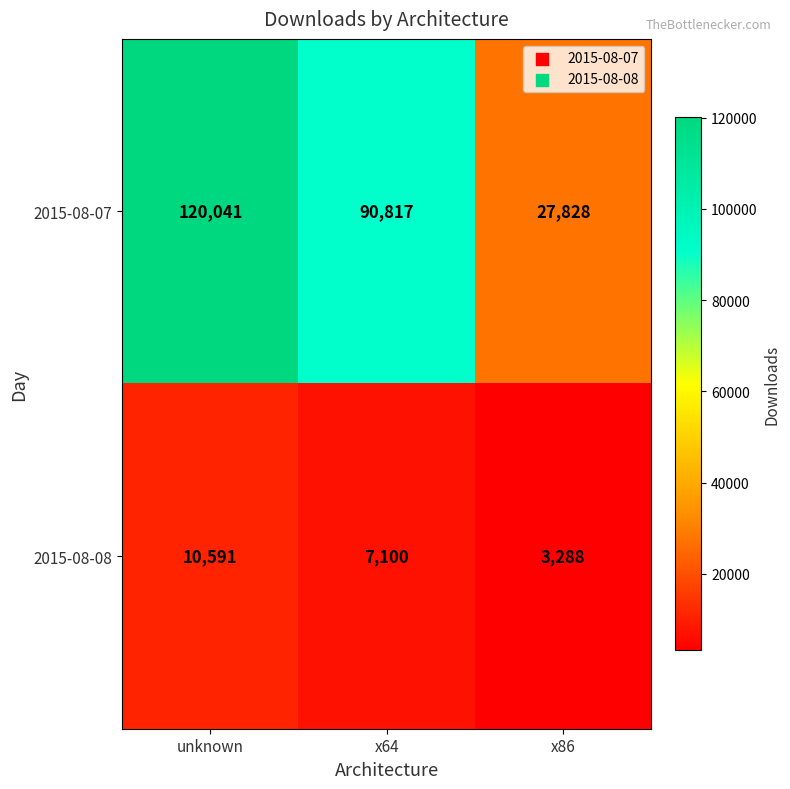

At which label does 2015-08-08 first exceed 7100?

unknown